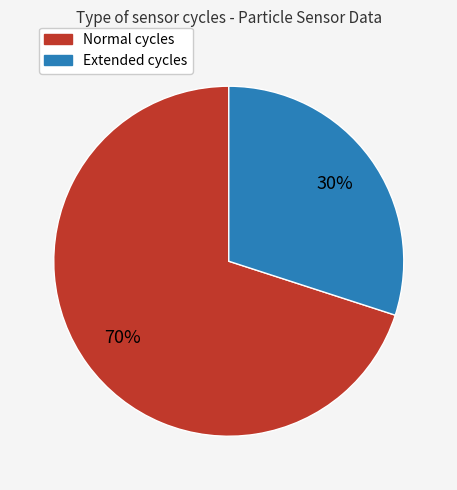

To the nearest percent, what is the average slice percentage?

50%